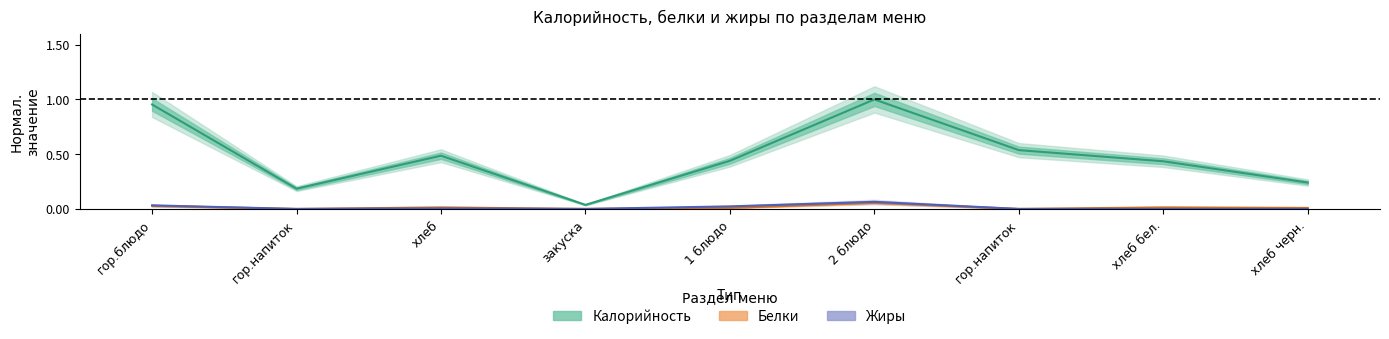

Is the value of Жиры at хлеб greater than the value of Калорийность at 2 блюдо?

No